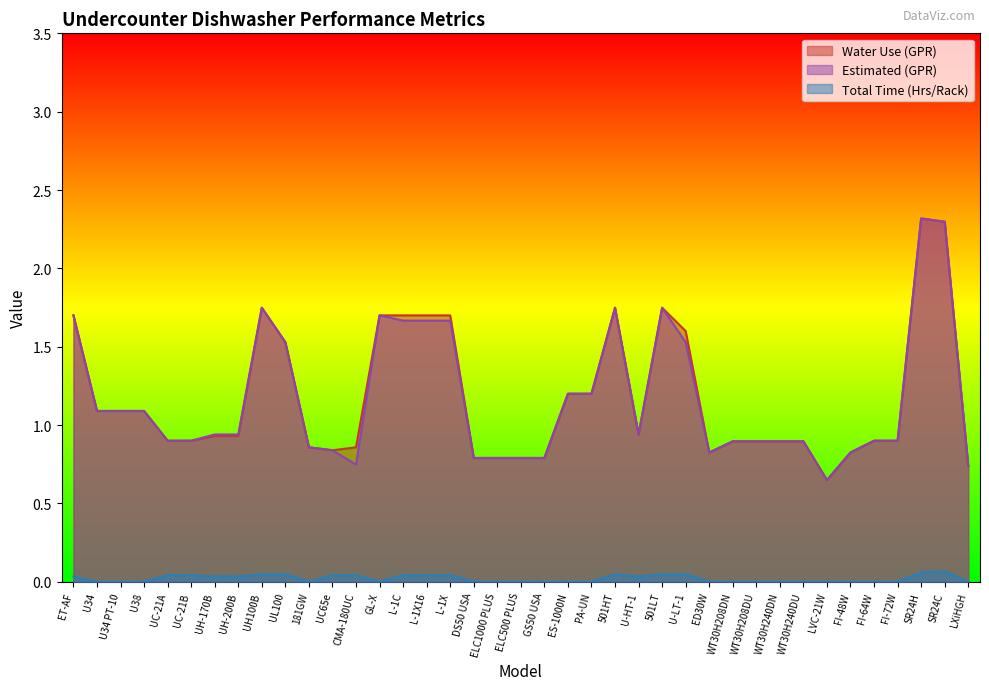

Count the number of data series in this chart.

3